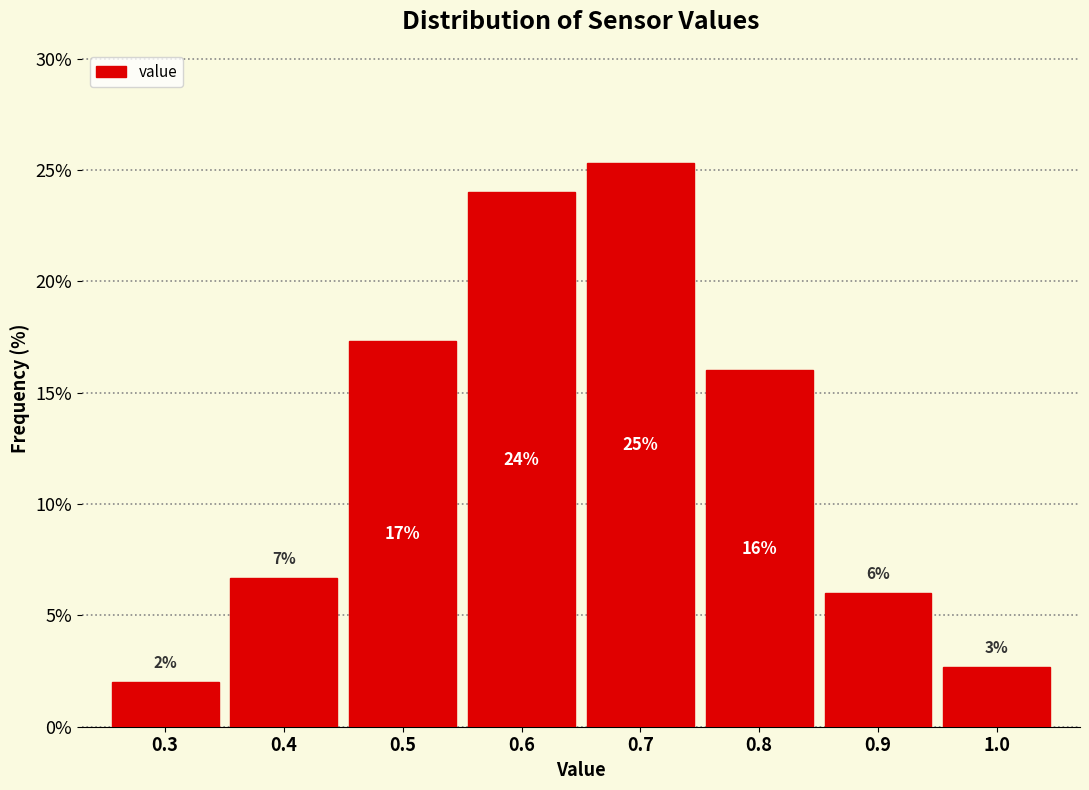

Which range on the x-axis has the tallest bar?

0.65 to 0.75